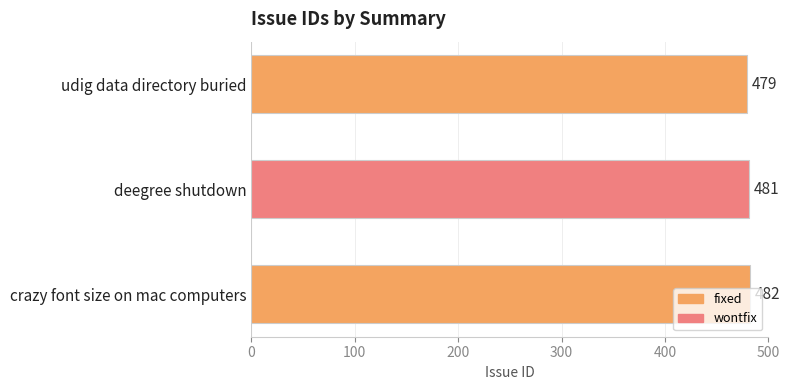

What is the difference between the maximum and minimum values?

3